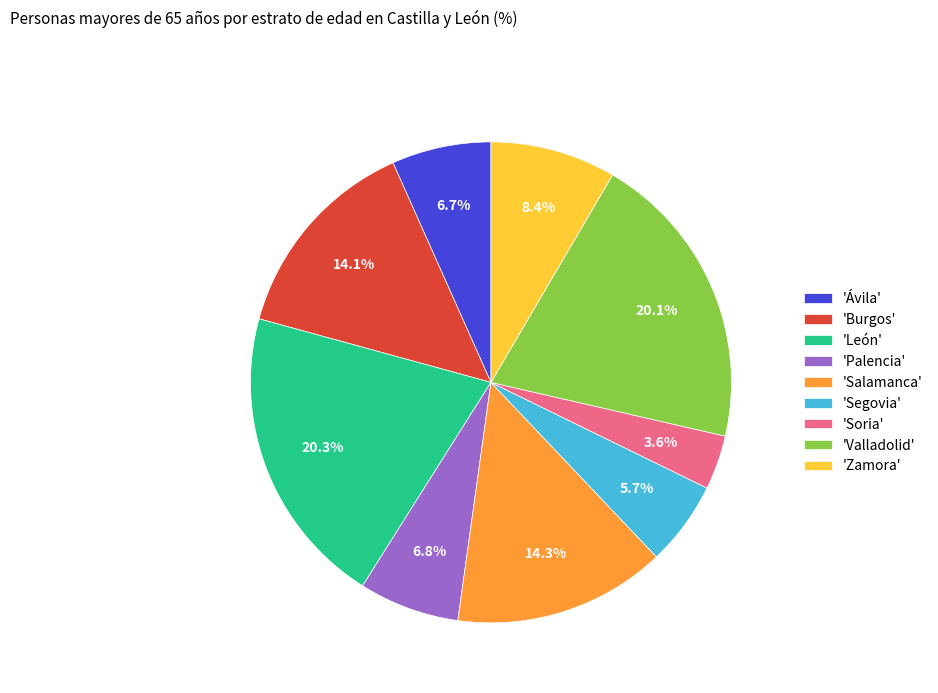

Count the number of slices in the pie.

9